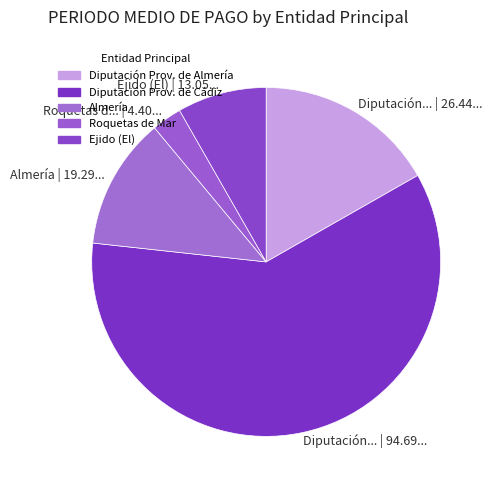

The Ejido (El) | 13.05... slice represents 1% of the pie. True or false?

False